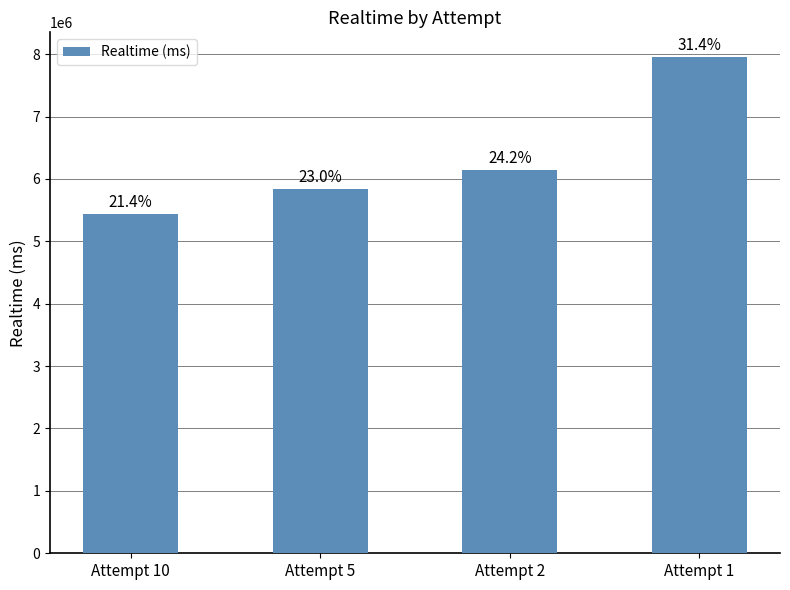

Does the chart contain any negative values?

No